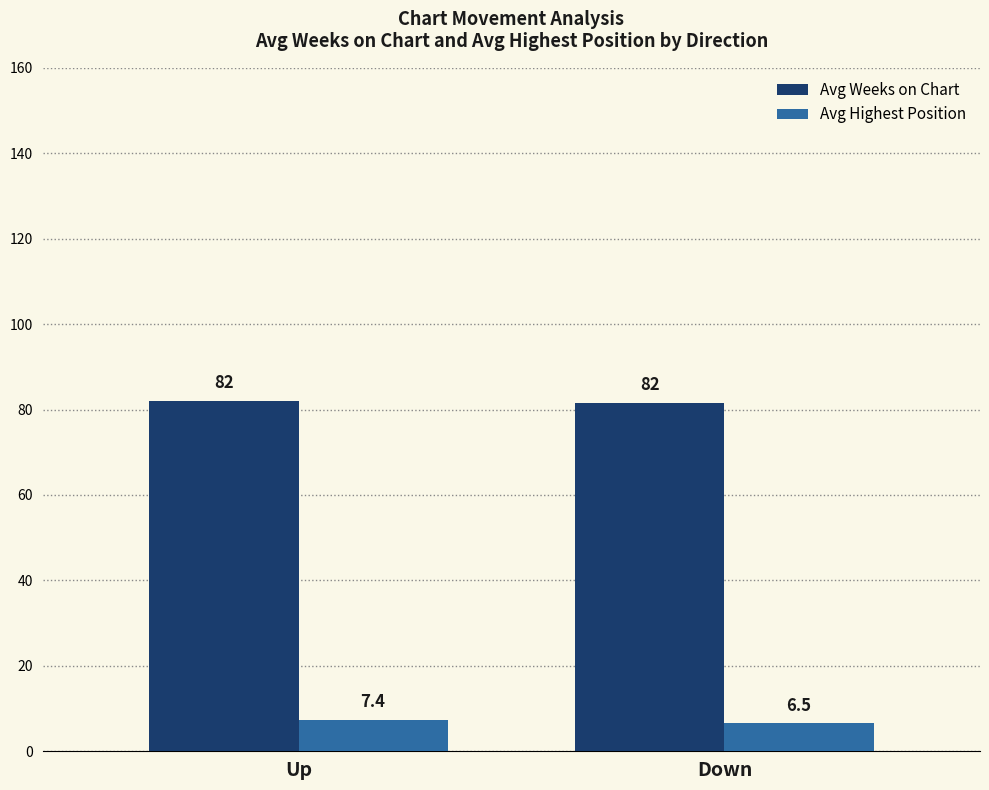

Rank the series by their maximum value, from highest to lowest.

Avg Weeks on Chart, Avg Highest Position